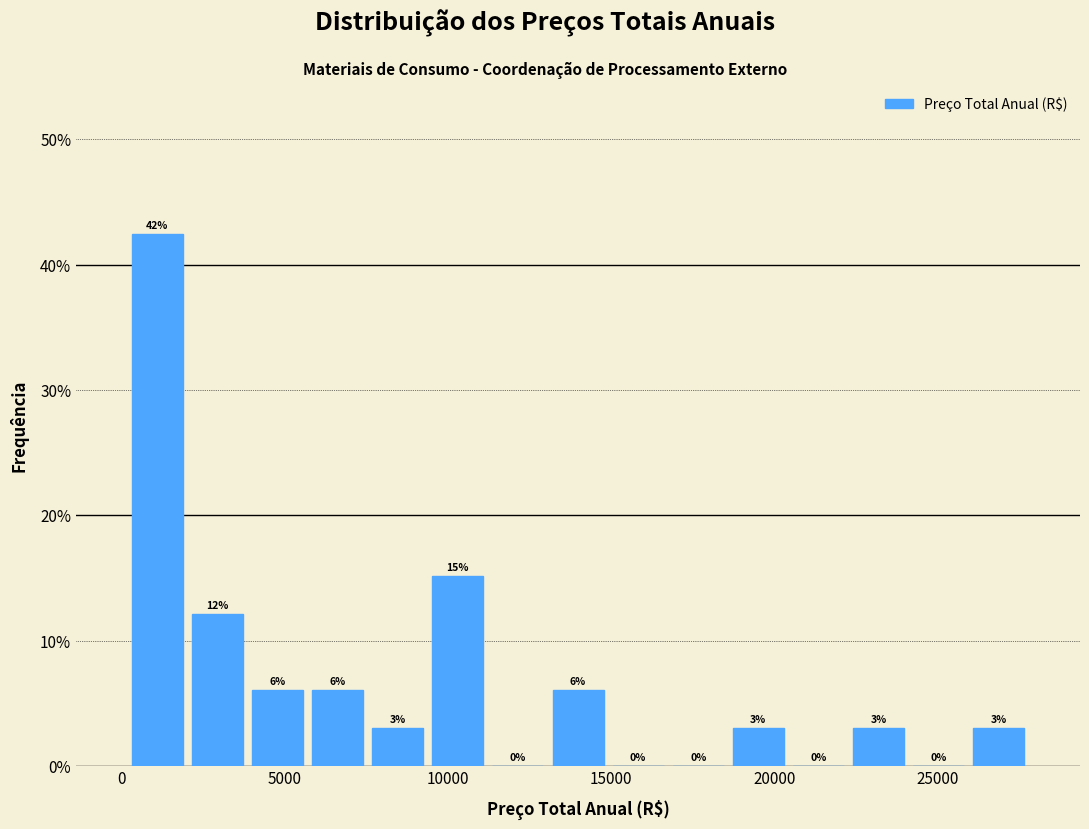

Around what value on the x-axis is the tallest bar? Give the approximate position of its centre, as read against the axis.

1000